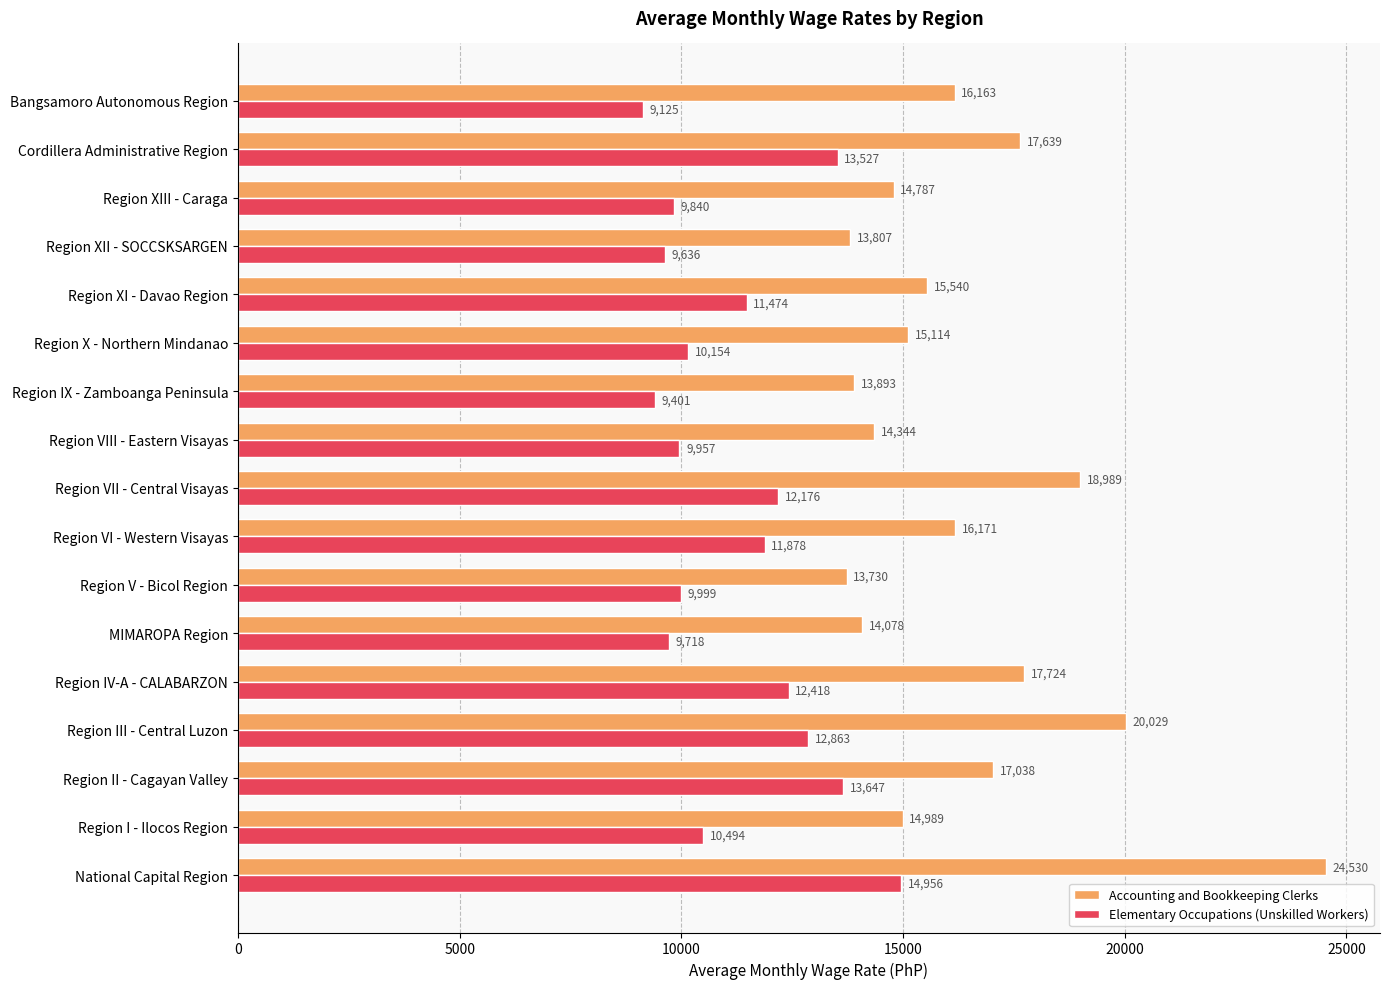

Rank the series by their average value, from lowest to highest.

Elementary Occupations (Unskilled Workers), Accounting and Bookkeeping Clerks